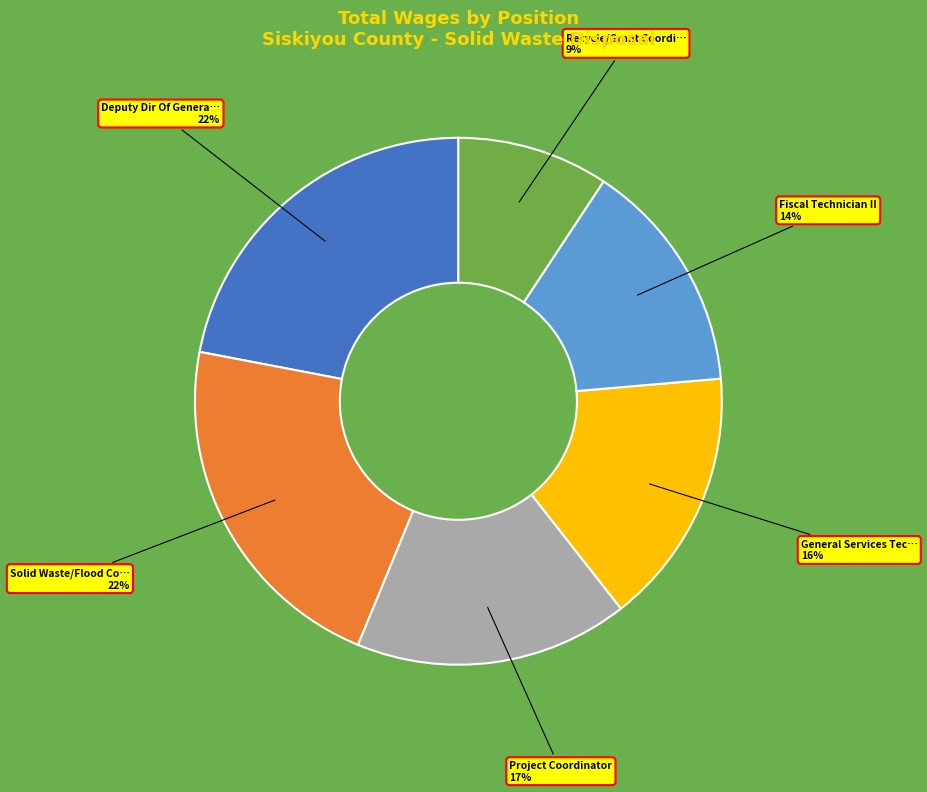

To the nearest percent, what is the difference between the largest and smallest slice percentages?

13%